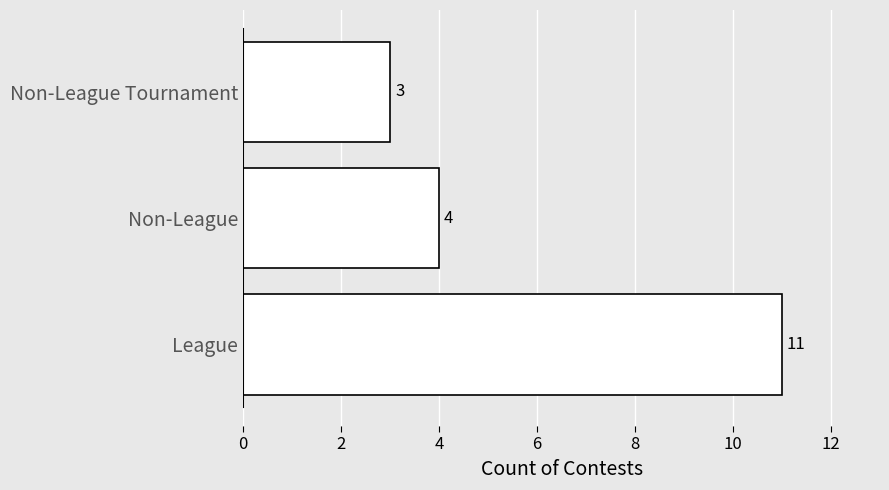

Reading top to bottom, what are all the values shown in this chart?

Non-League Tournament=3	Non-League=4	League=11